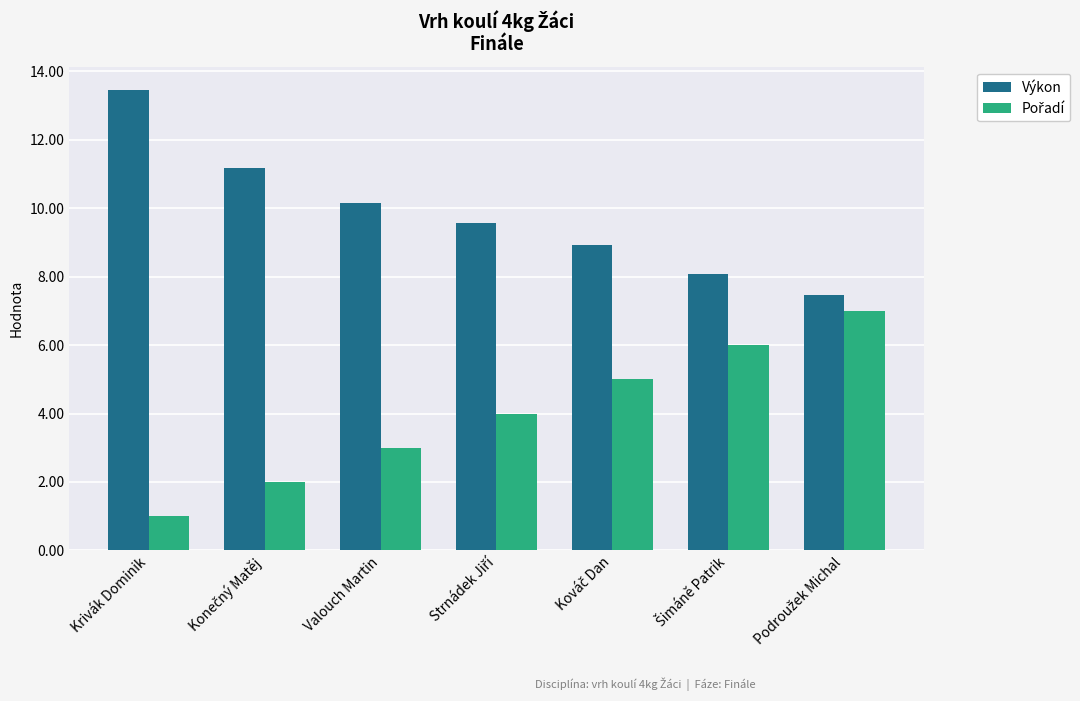

At which label does Výkon first exceed 9?

Krivák Dominik